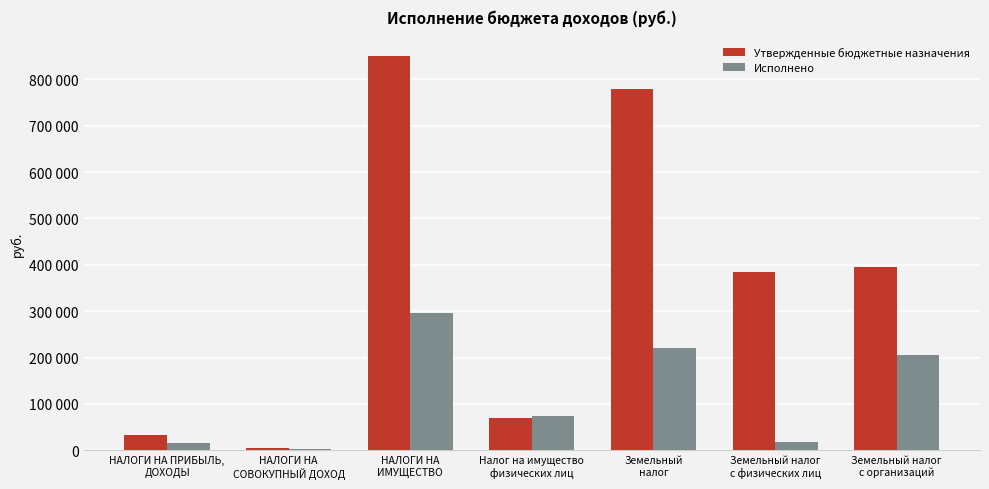

What is the label of the 7th bar from the right?

НАЛОГИ НА ПРИБЫЛЬ,
ДОХОДЫ